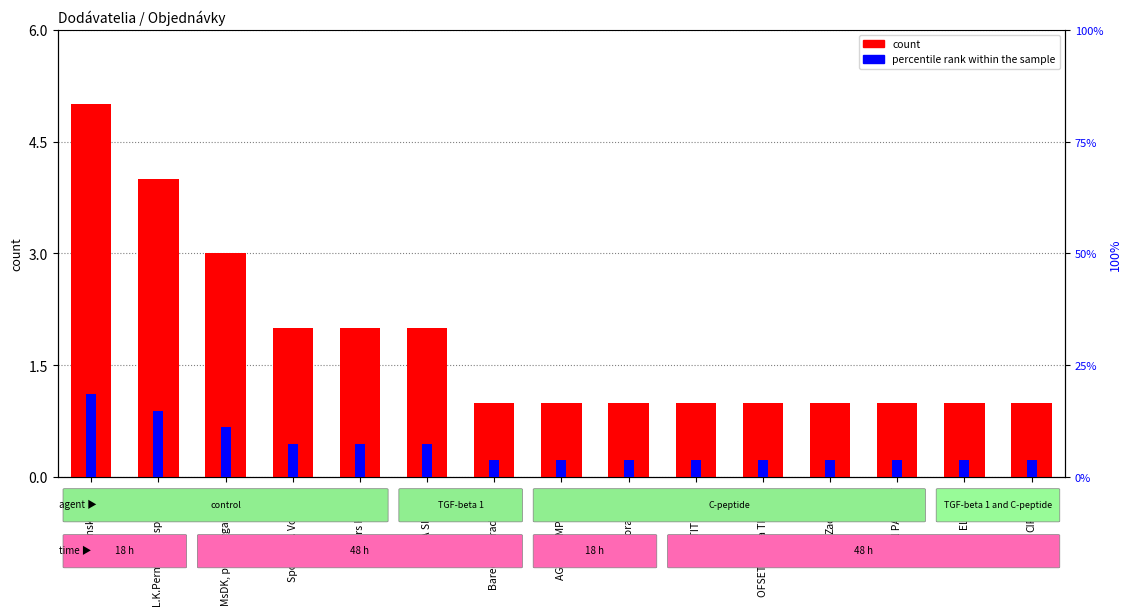

Which series changed the most between L.K.Permanent spo.s.r.o. and Zachej.sk?

percentile rank within the sample